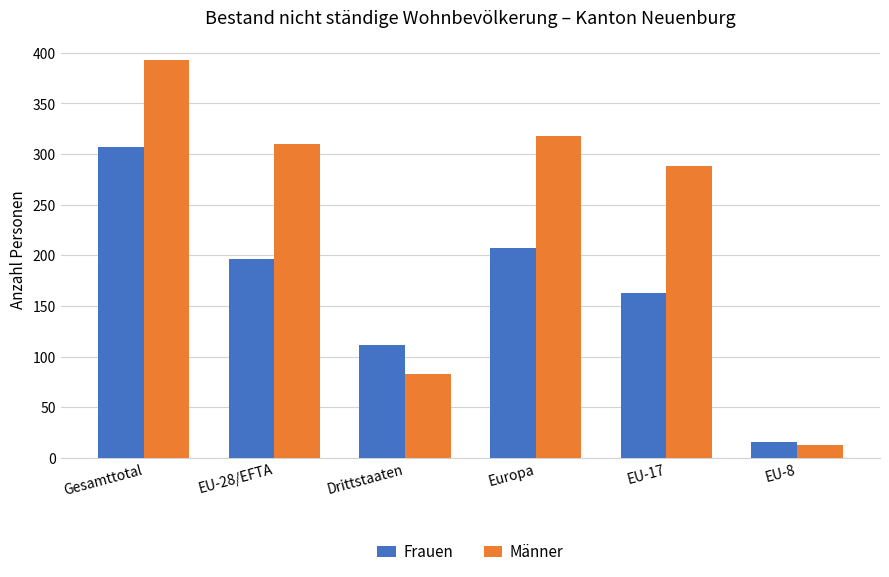

At Drittstaaten, list the series in order from smallest to largest.

Männer, Frauen